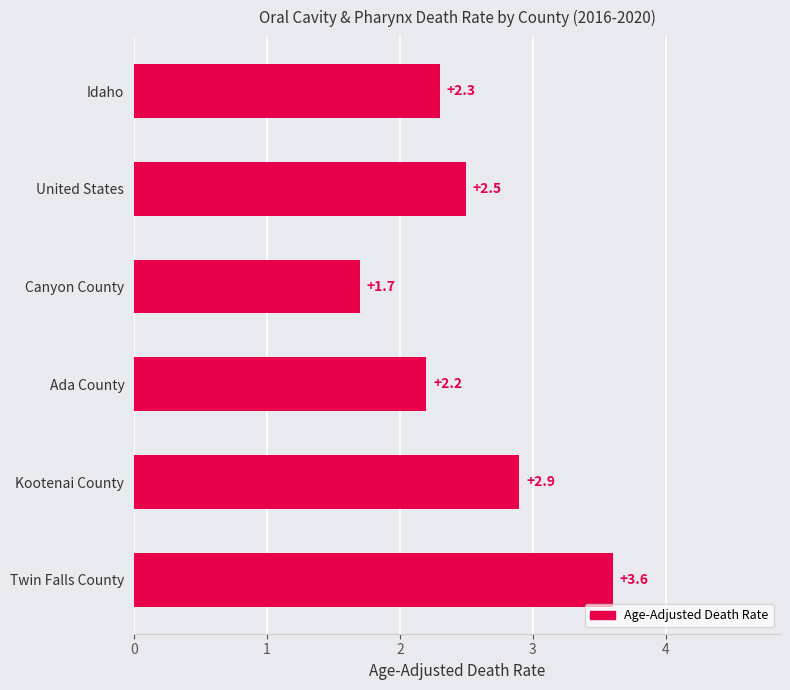

How many bars are there in total?

6